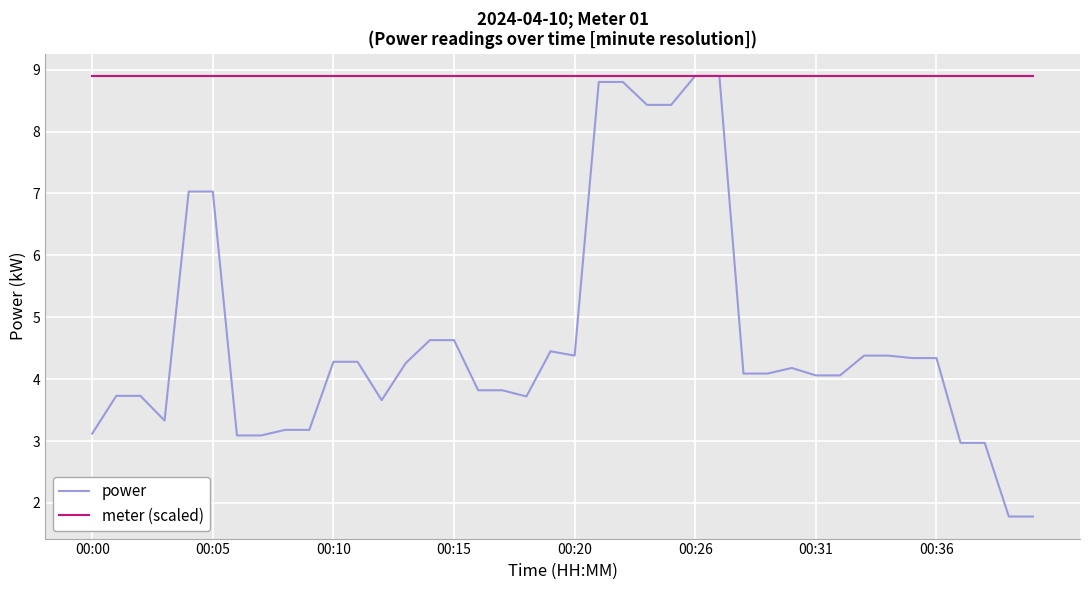

Rank the series by their average value, from highest to lowest.

meter (scaled), power